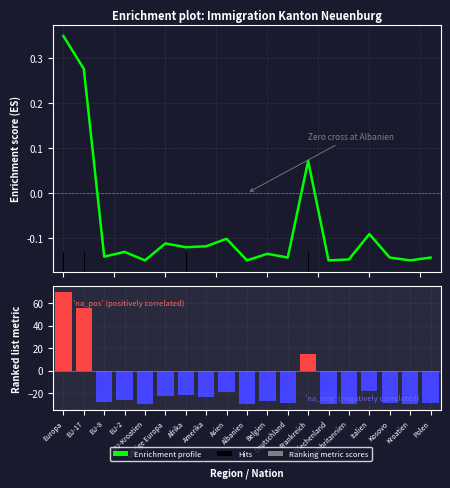

Which label corresponds to the largest value in the chart?

Europa